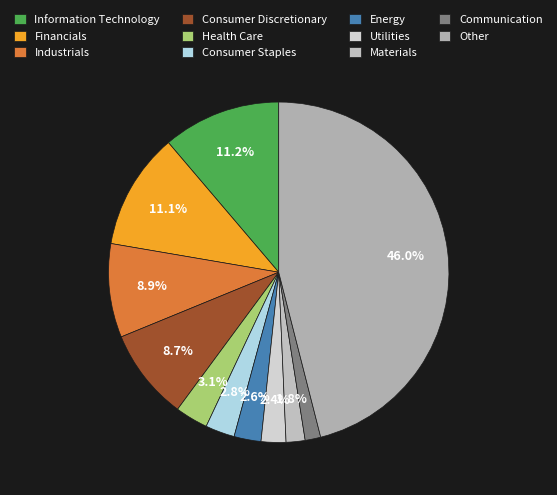

To the nearest percent, what percentage of the pie is Financials?

11%